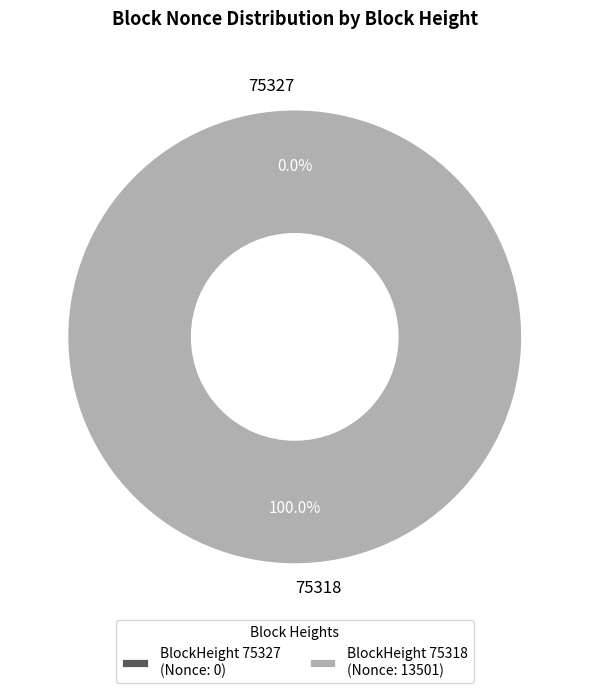

What is the largest slice in the pie chart?

75318